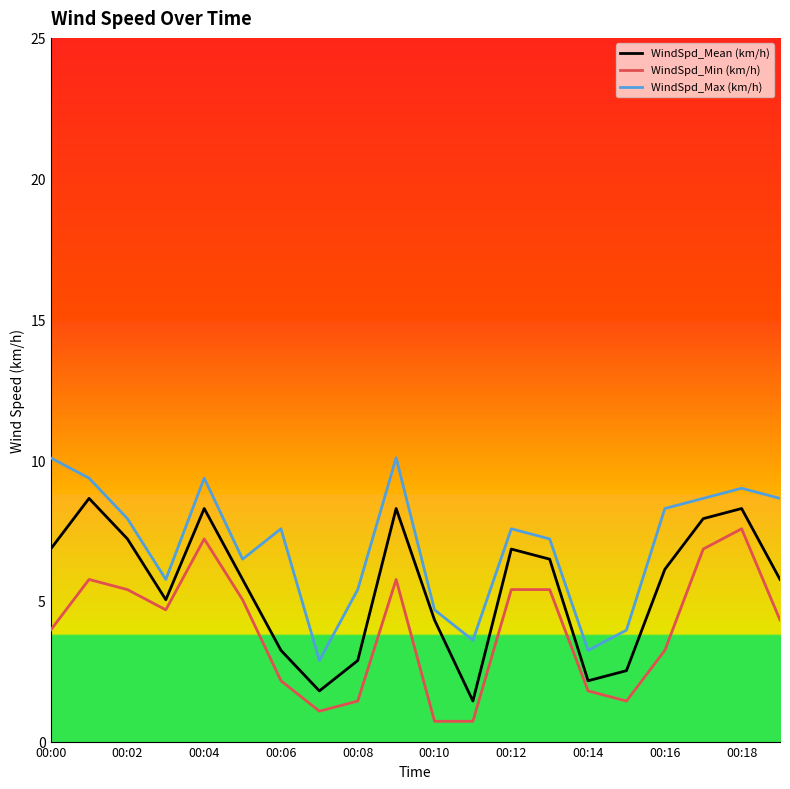

What is the difference between the maximum and minimum values in the WindSpd_Min (km/h) series?

6.8